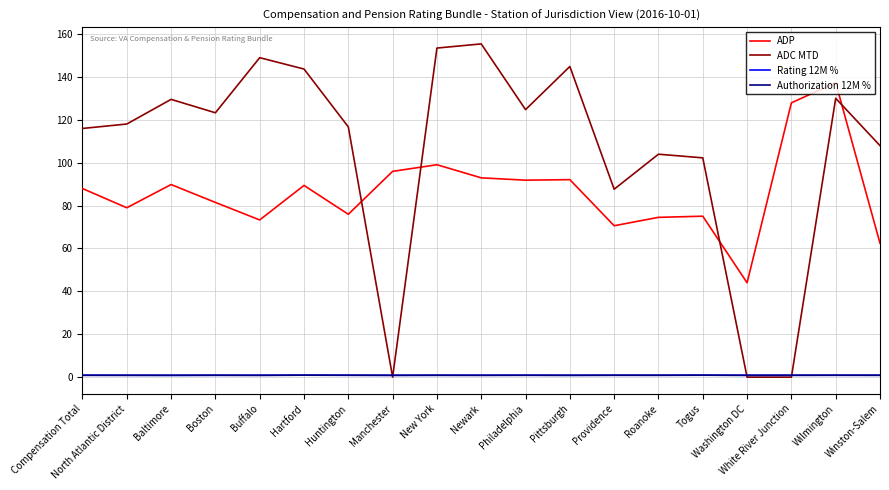

Which series changed the most between Philadelphia and Wilmington?

ADP